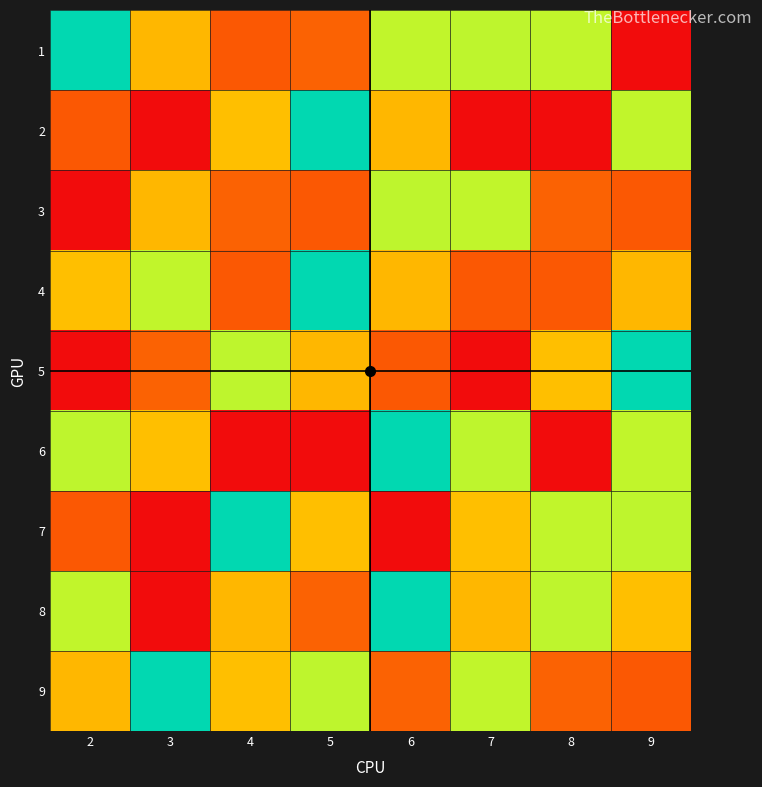

Which series changed the most between 4 and 8?

2